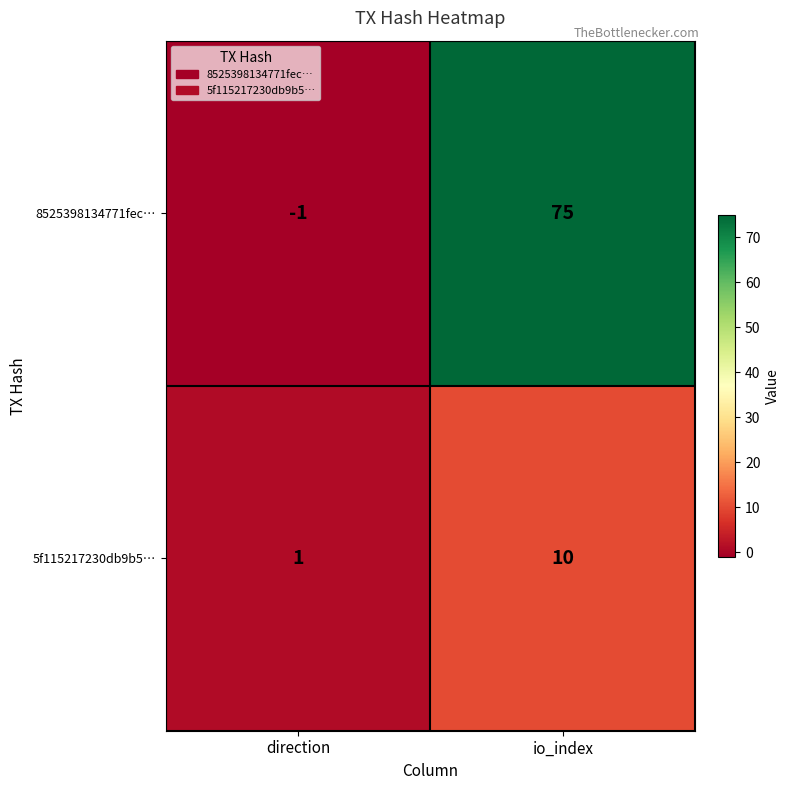

At which label is 5f115217230db9b5… closest to 5?

direction